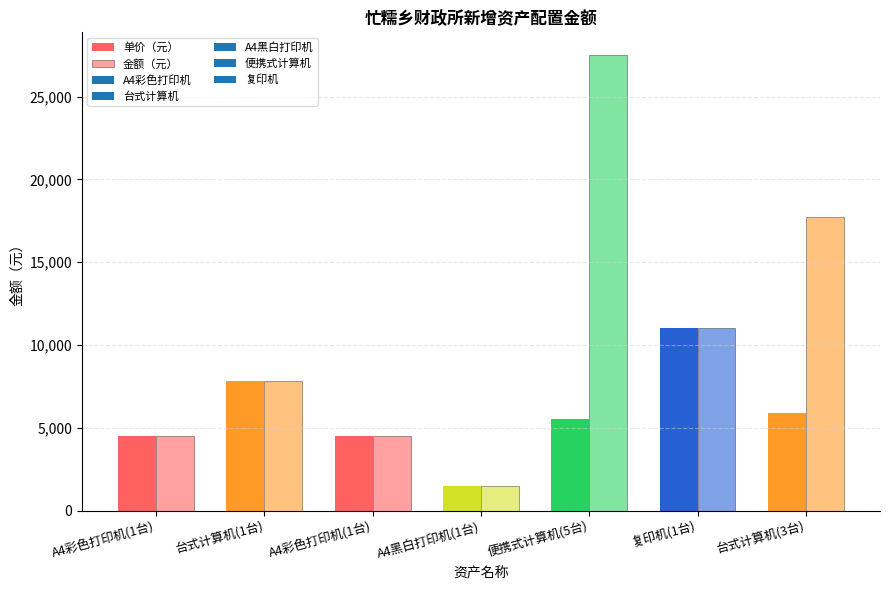

How many bars are there in total?

14